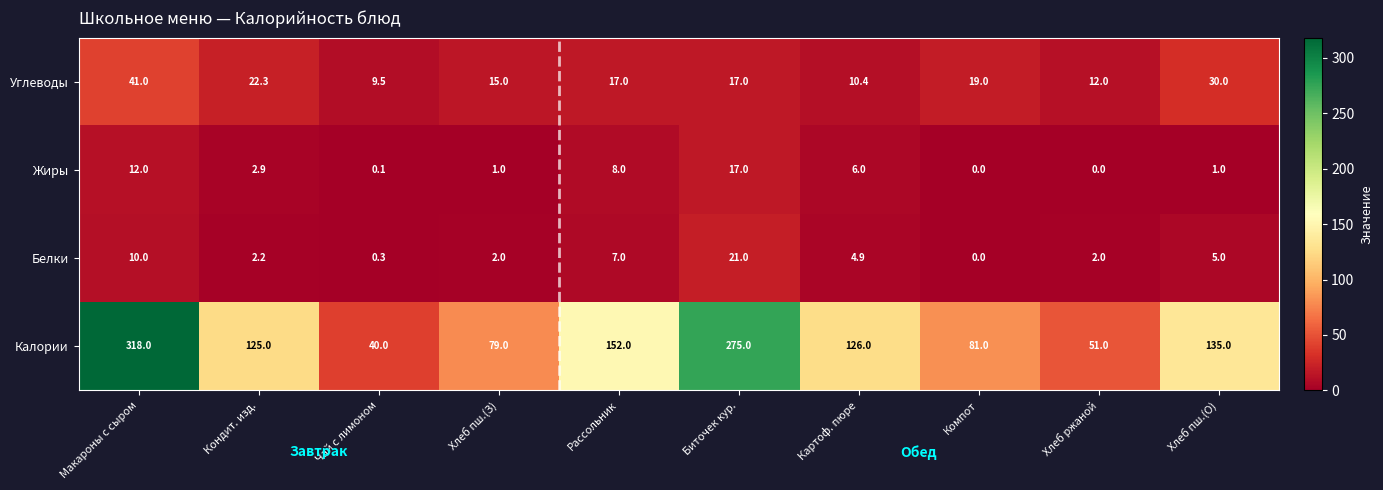

Where is Жиры nearest to the value 8?

Рассольник